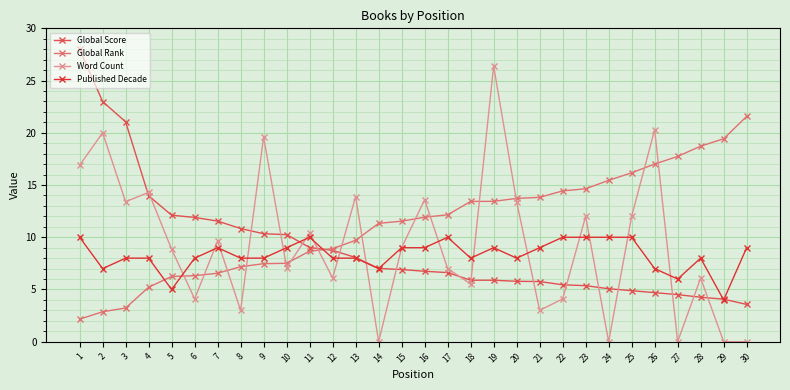

What is the maximum value for Global Score?

28.0